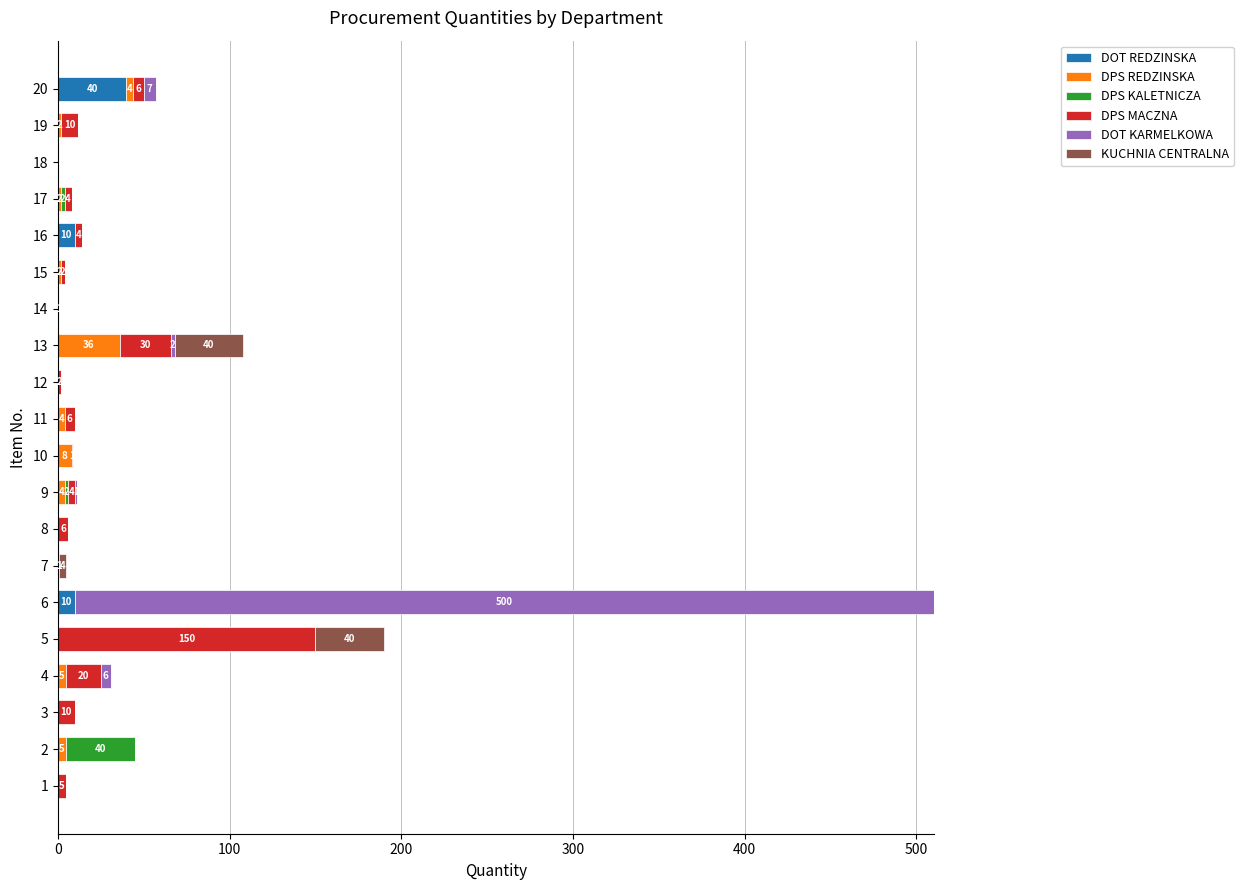

What is the sum of all DOT REDZINSKA values?

60